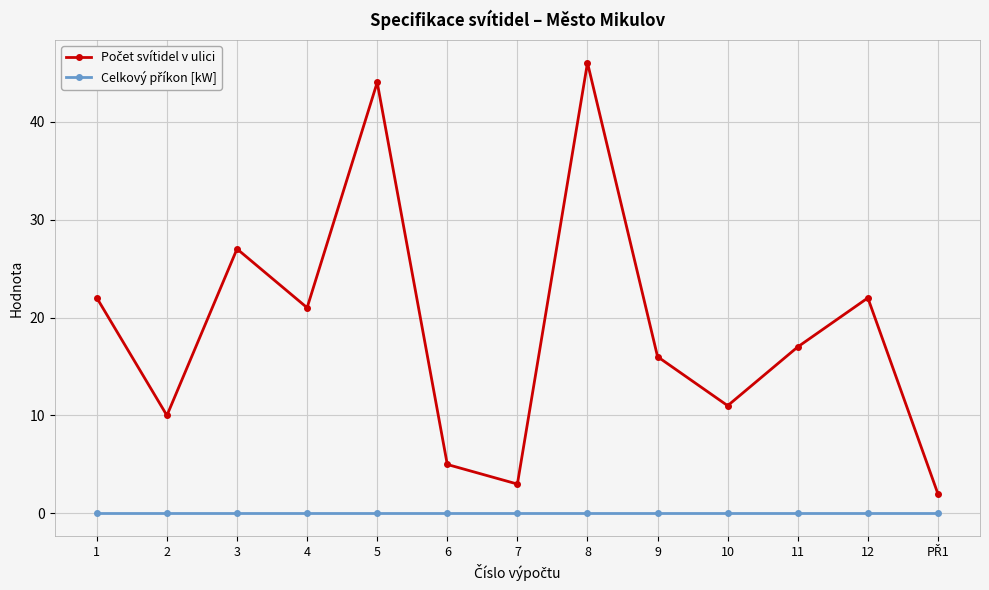

At which category does the chart reach its peak across all series?

8